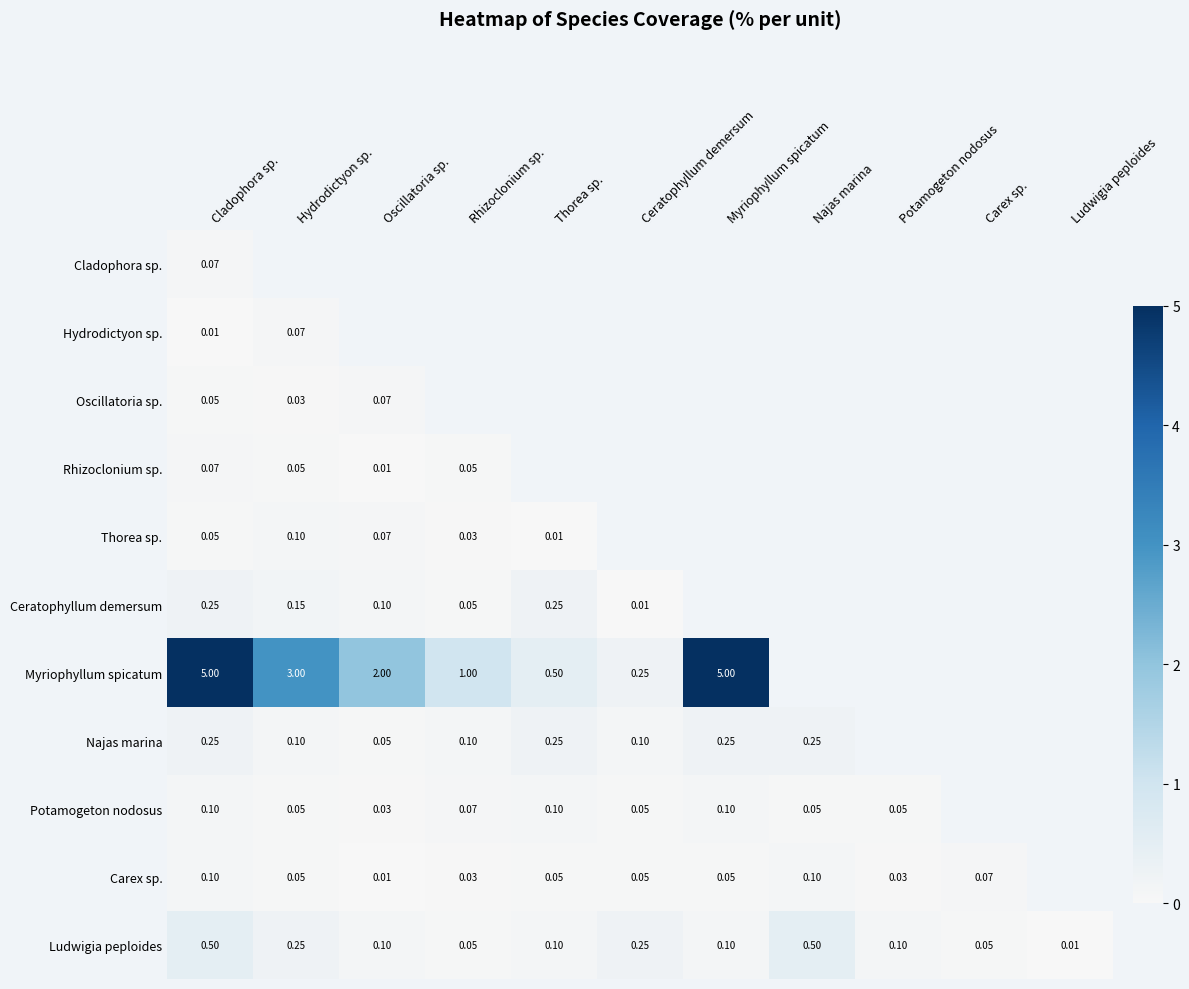

At which label is Rhizoclonium sp. closest to 0?

Oscillatoria sp.